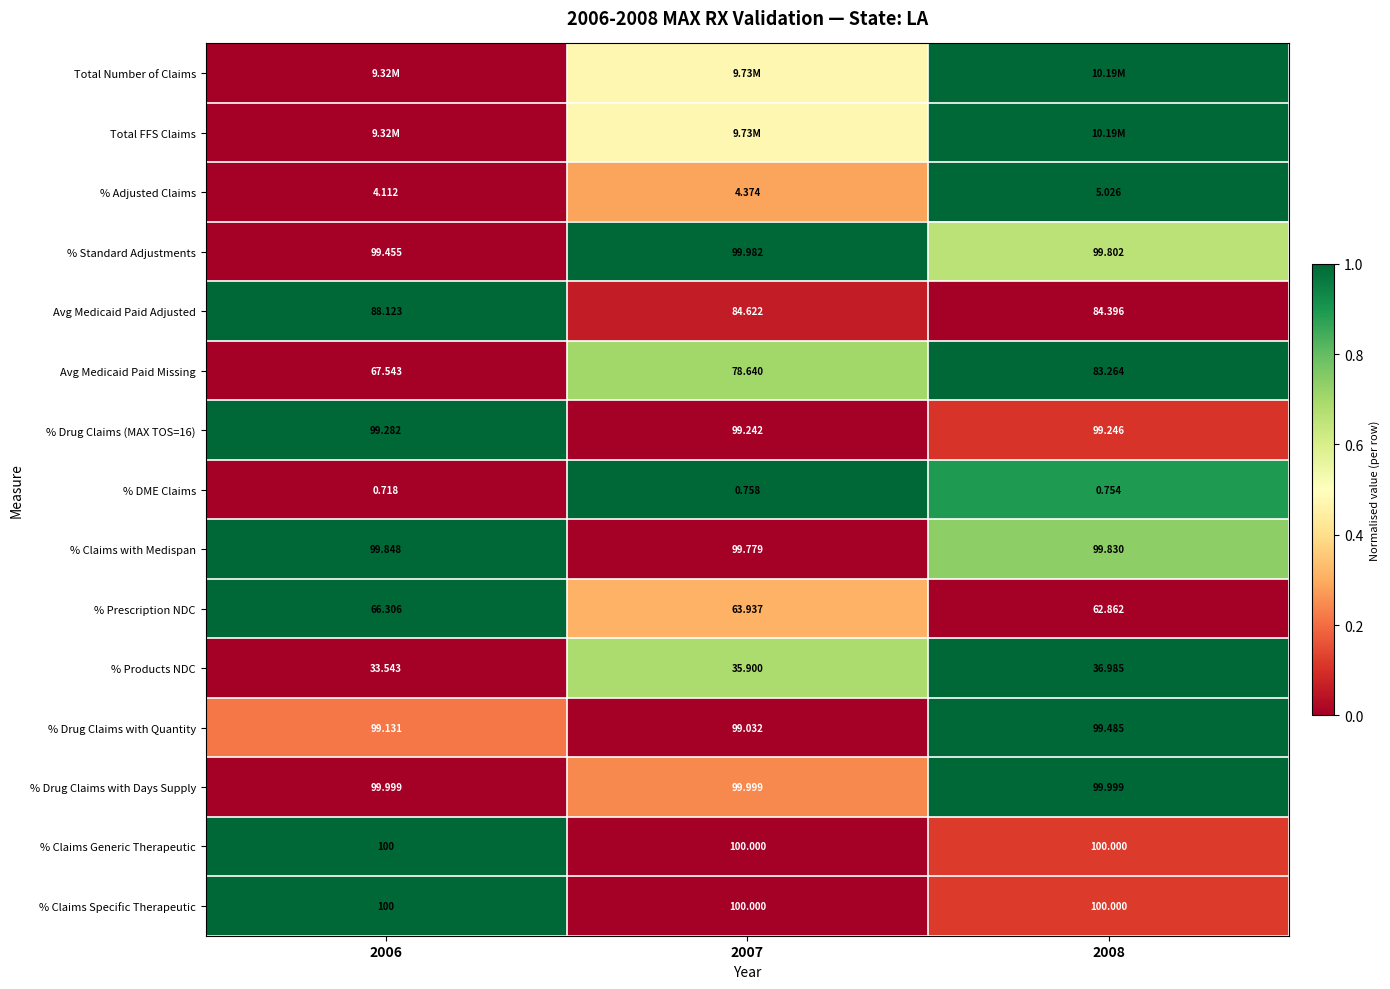

At which label does % Standard Adjustments reach its minimum?

2006